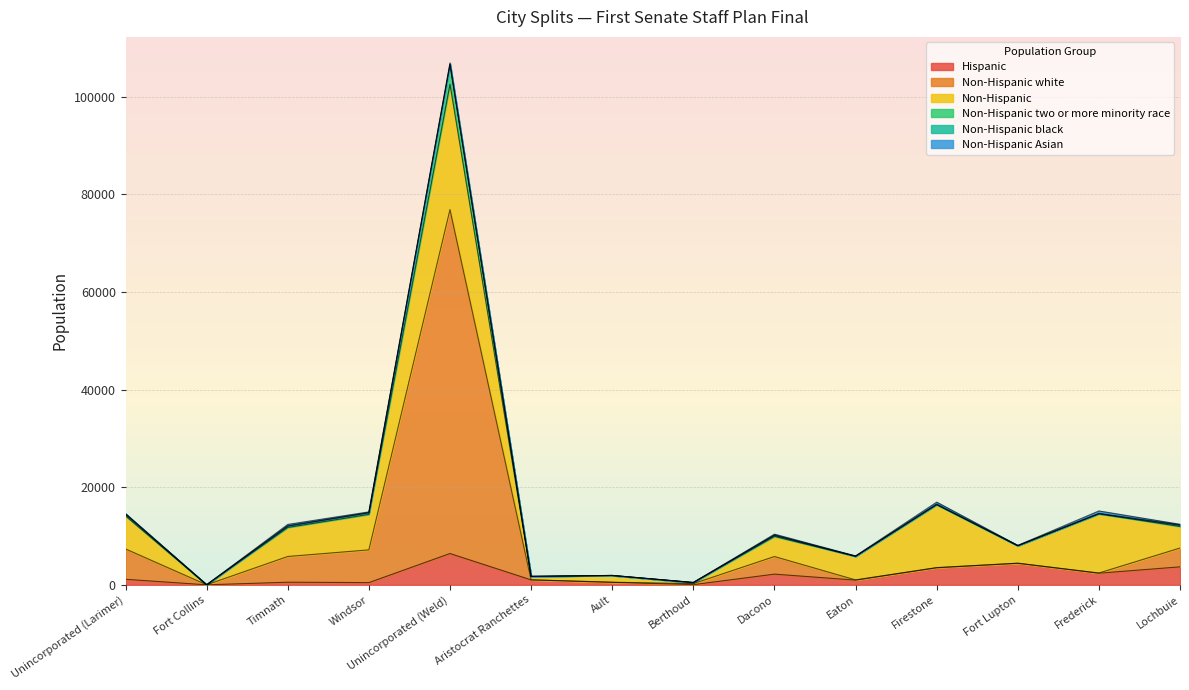

At which category does Non-Hispanic white reach its first local peak?

Unincorporated (Weld)